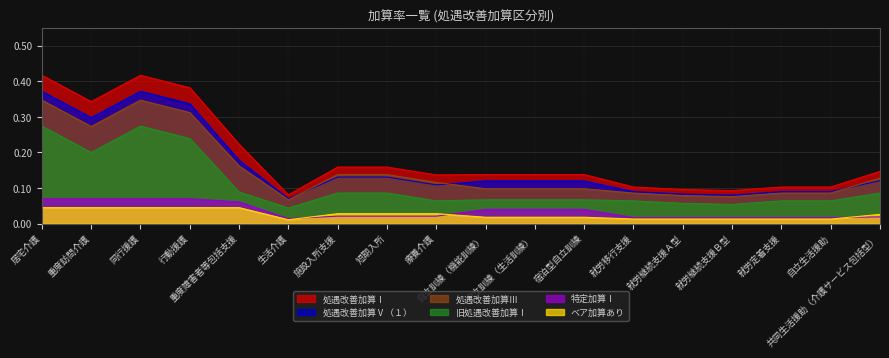

How many series are shown in this chart?

6